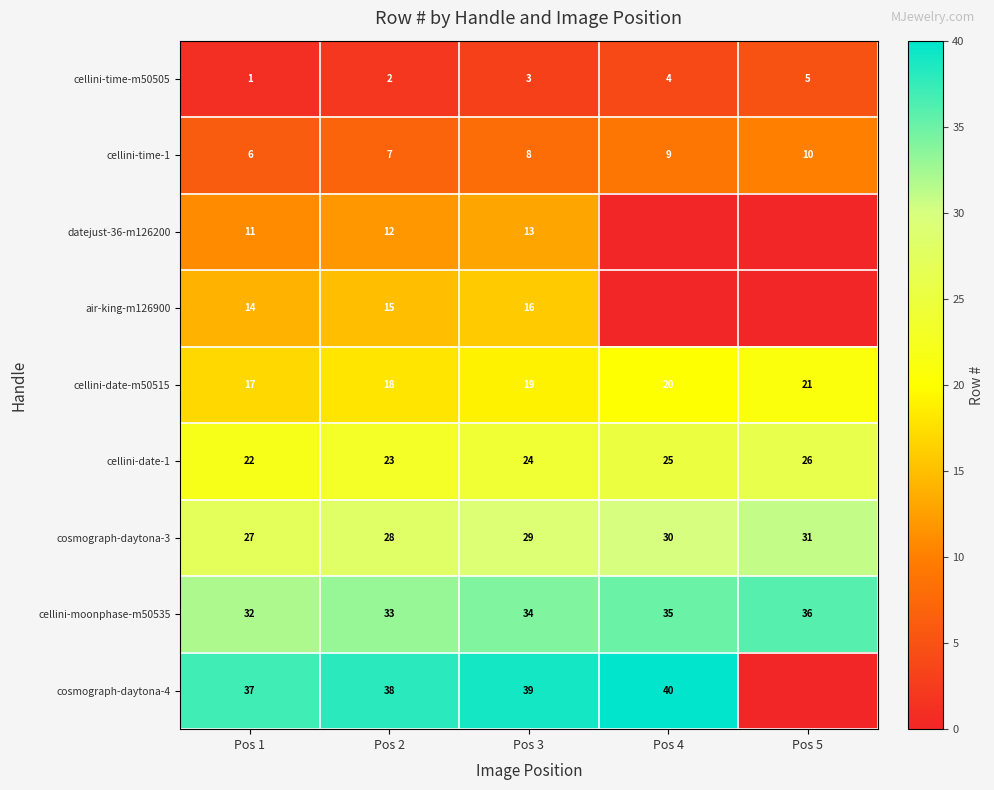

The cellini-time-1 series shows 10 at Pos 5. True or false?

True